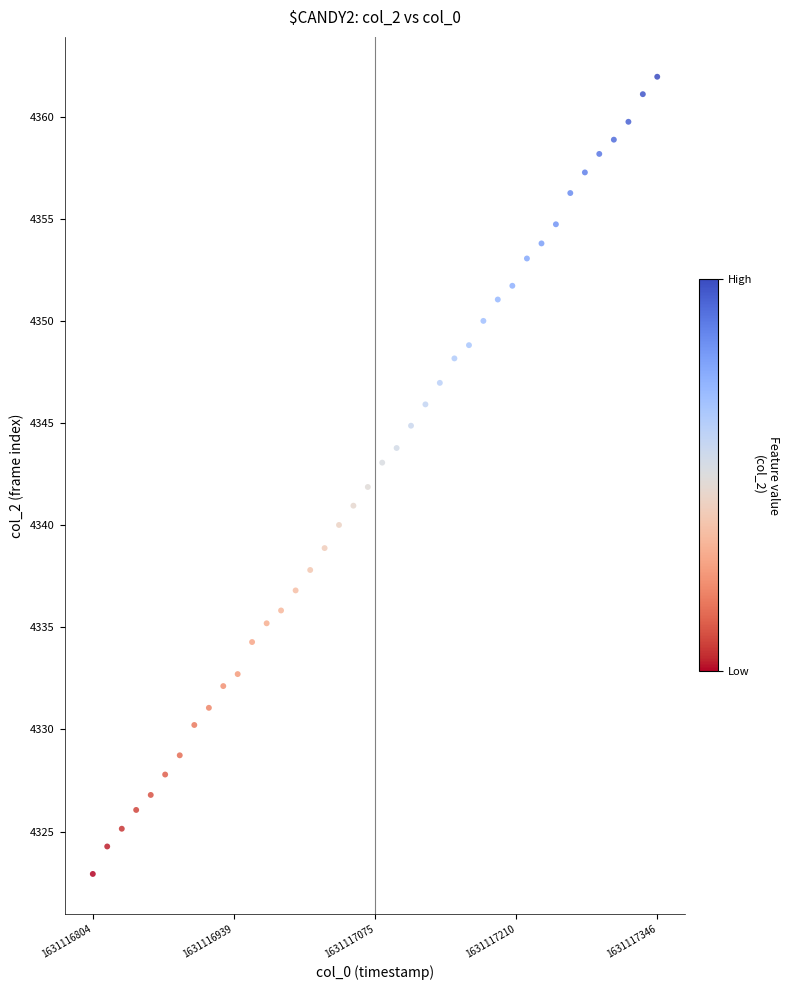

What is the range of X values (max minus min)?

541.8